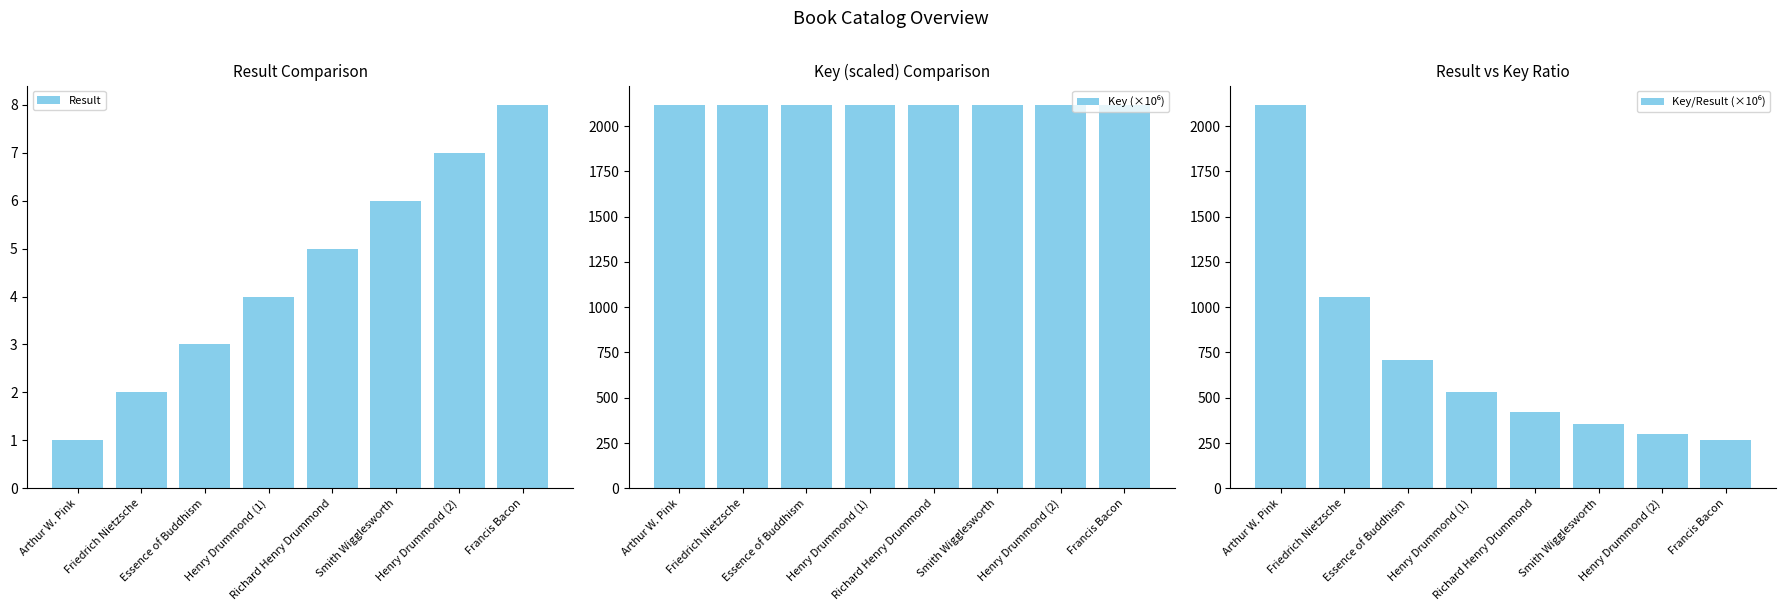

What is the value of the Result bar at the 3rd from the left?

3